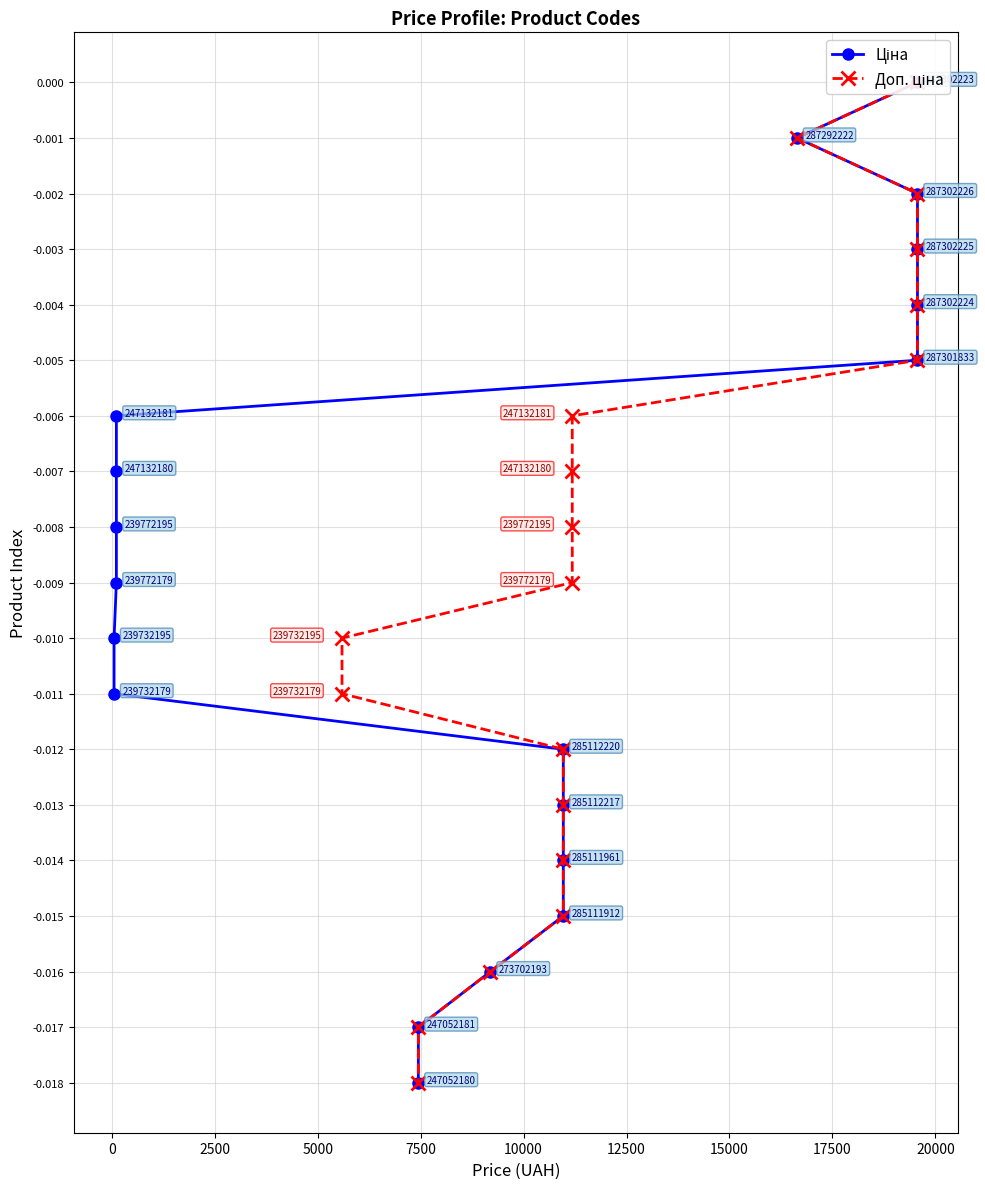

Count the number of data series in this chart.

2